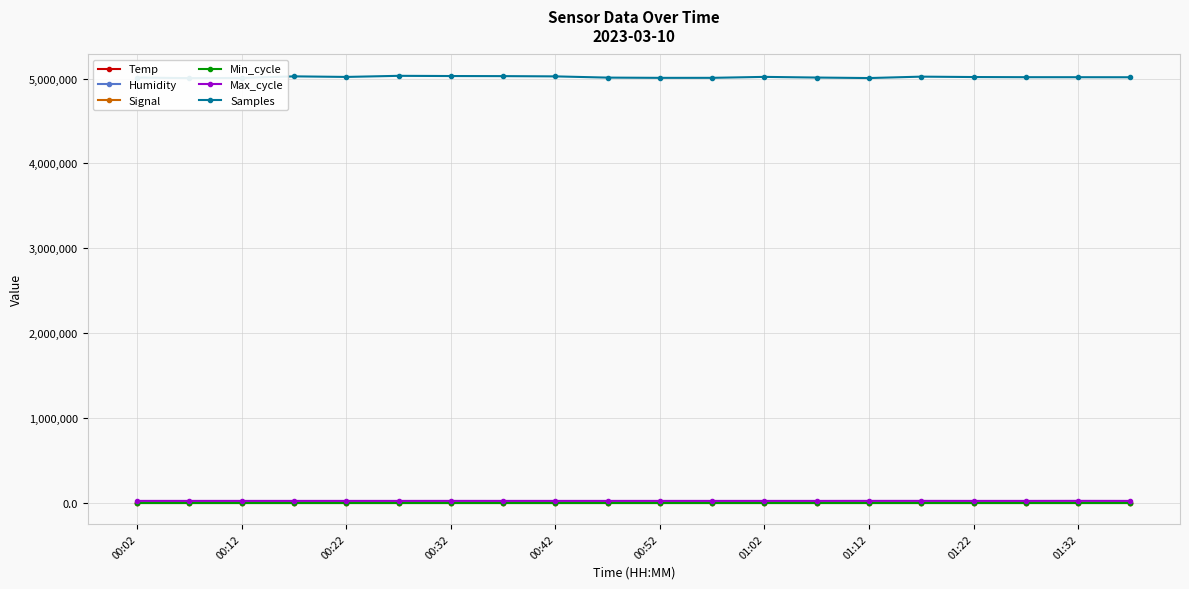

Which series has the largest total across all categories?

Samples